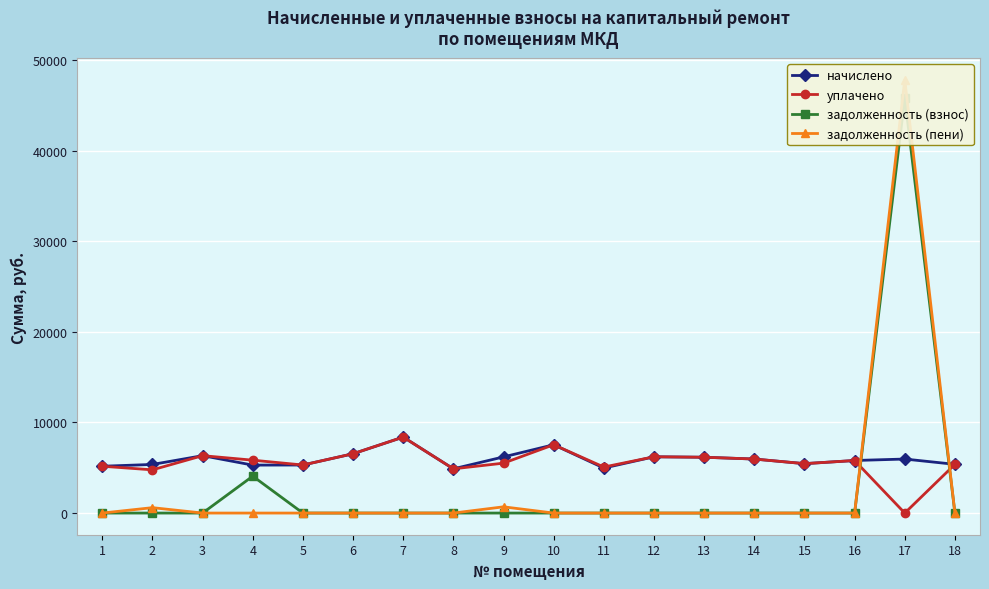

What is the difference between the highest and lowest values at 8?

4881.1